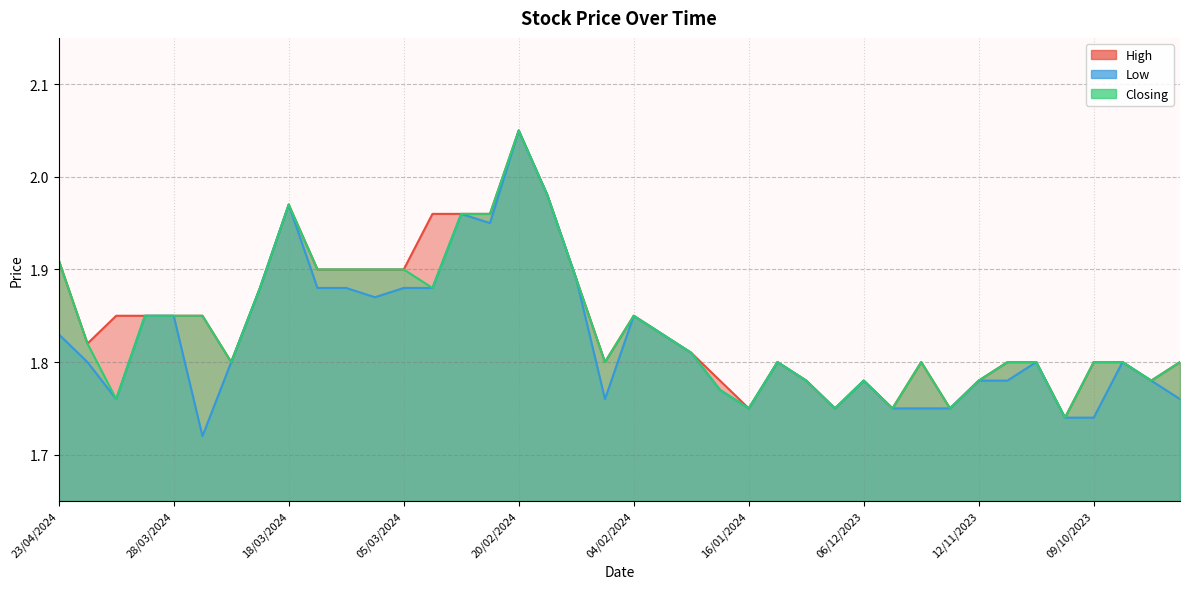

At which category does High reach its first local peak?

18/03/2024